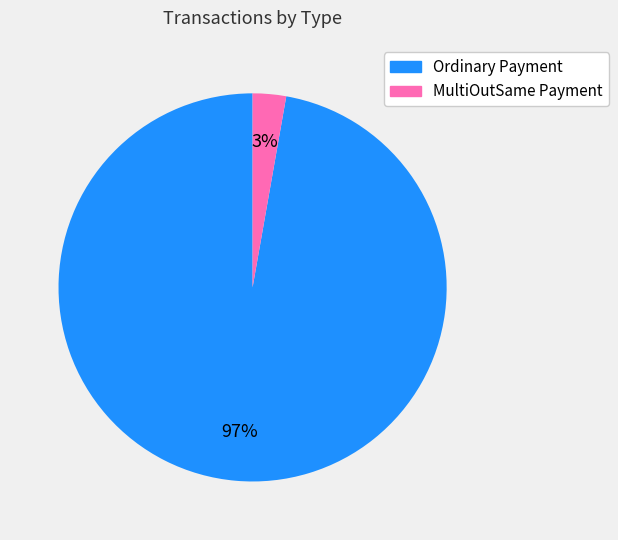

Is it true that MultiOutSame Payment is 3% of the pie?

True